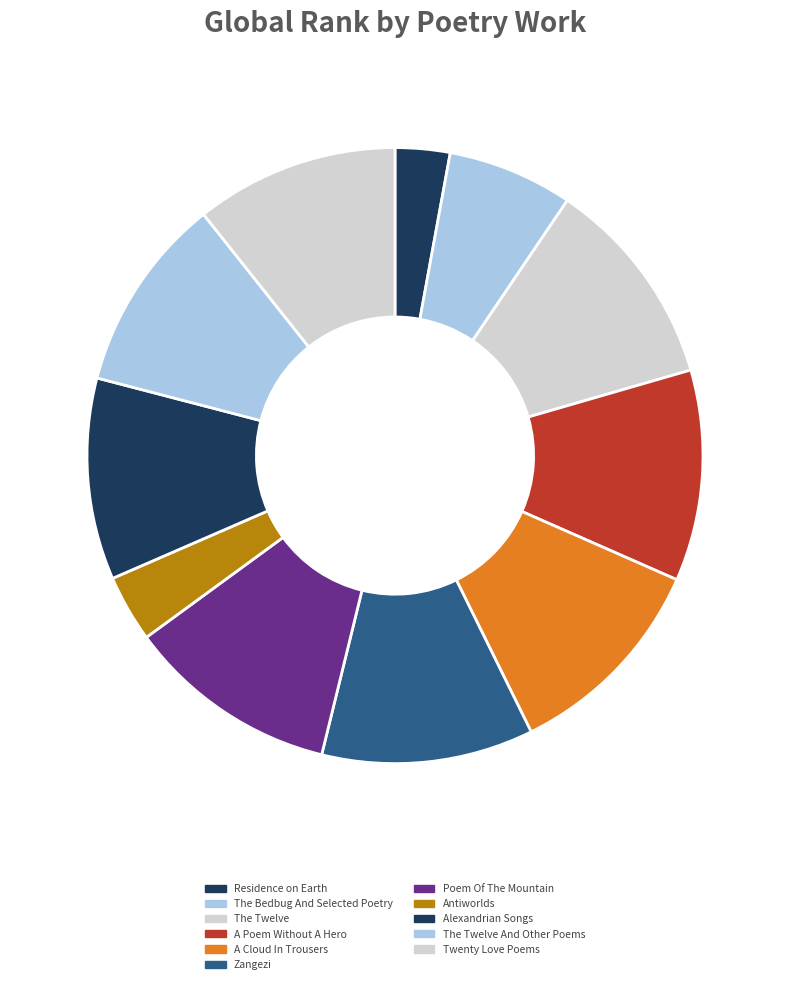

Count the number of slices in the pie.

11